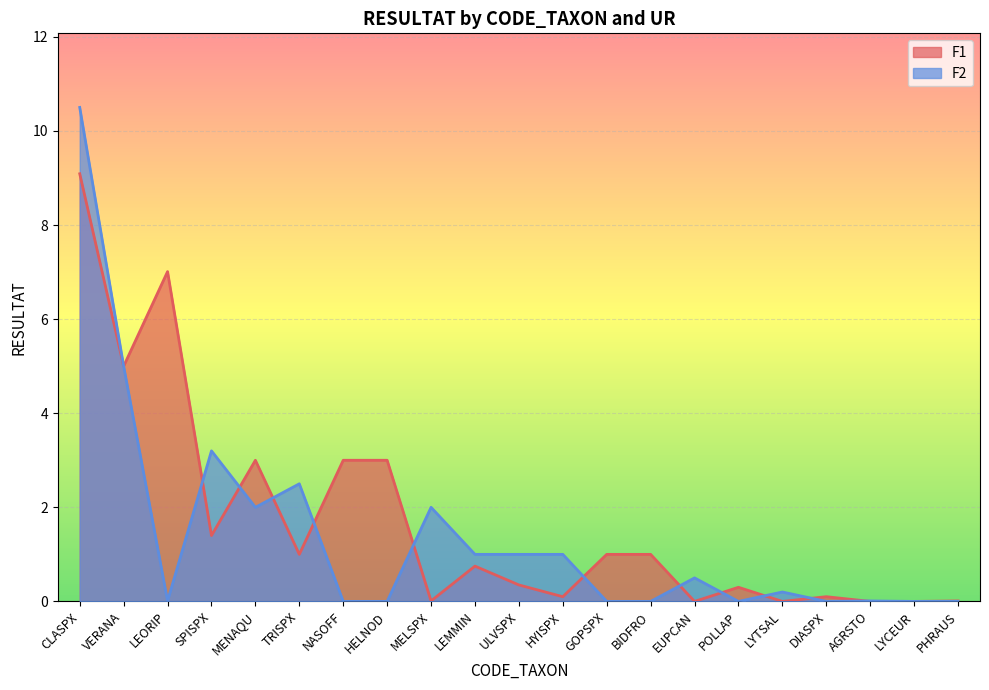

The value of F2 at NASOFF is 0.0. True or false?

True